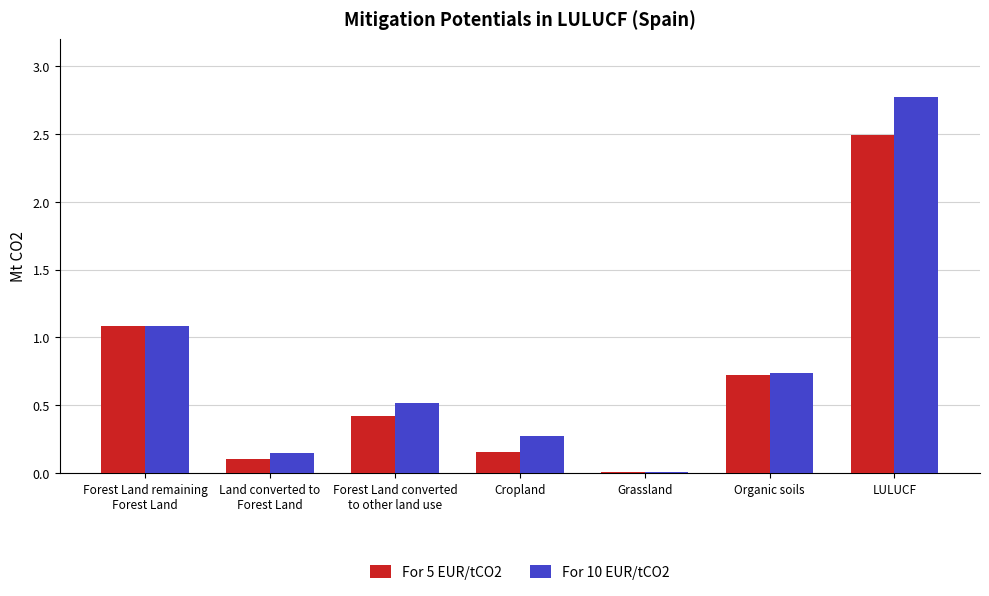

At which category does the chart reach its peak across all series?

LULUCF